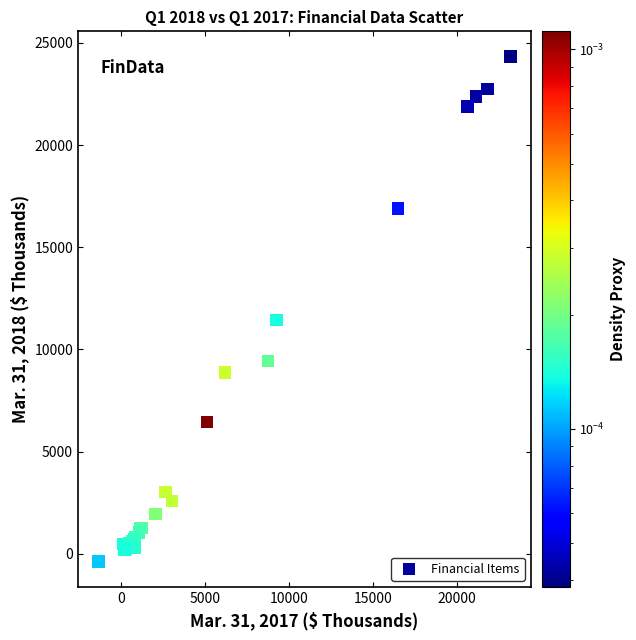

What Y value in the scatter plot is closest to 11974?

11436